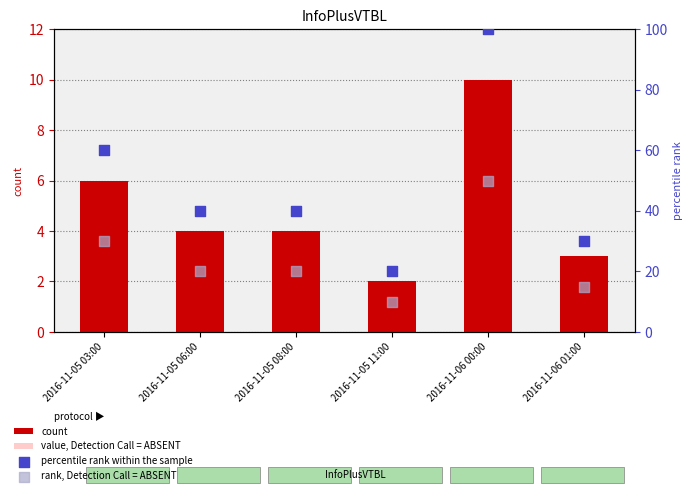

At which category is the sum across all series the highest?

2016-11-06 00:00